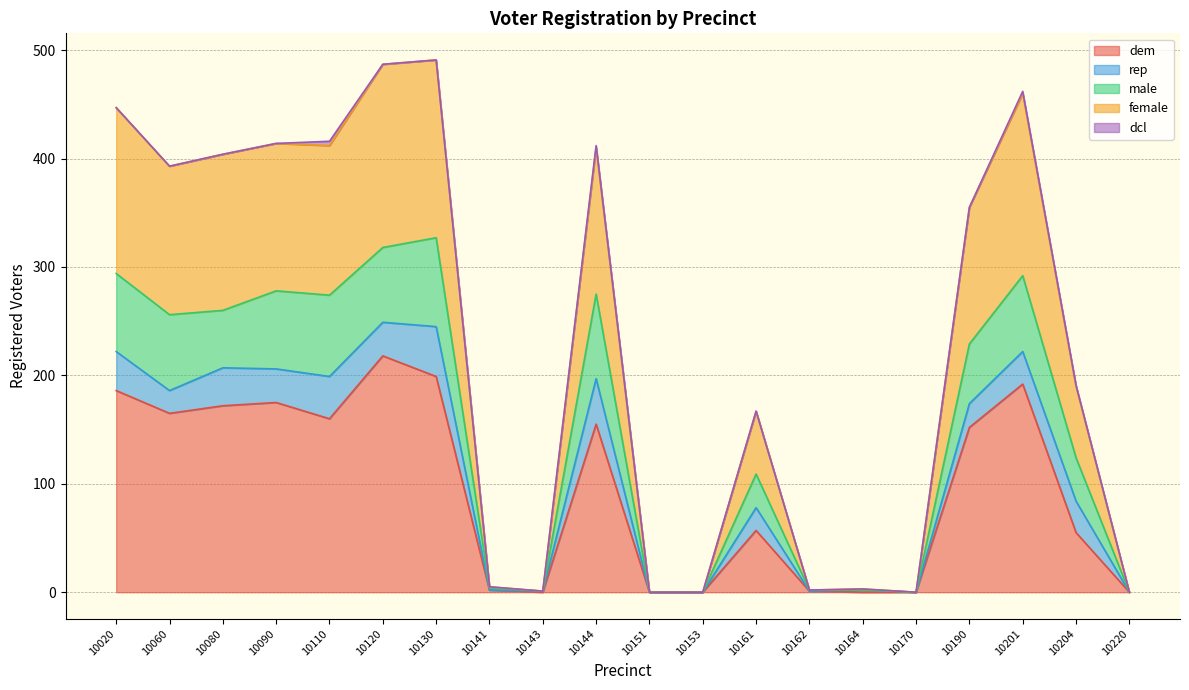

At which label is male closest to 163?

10204